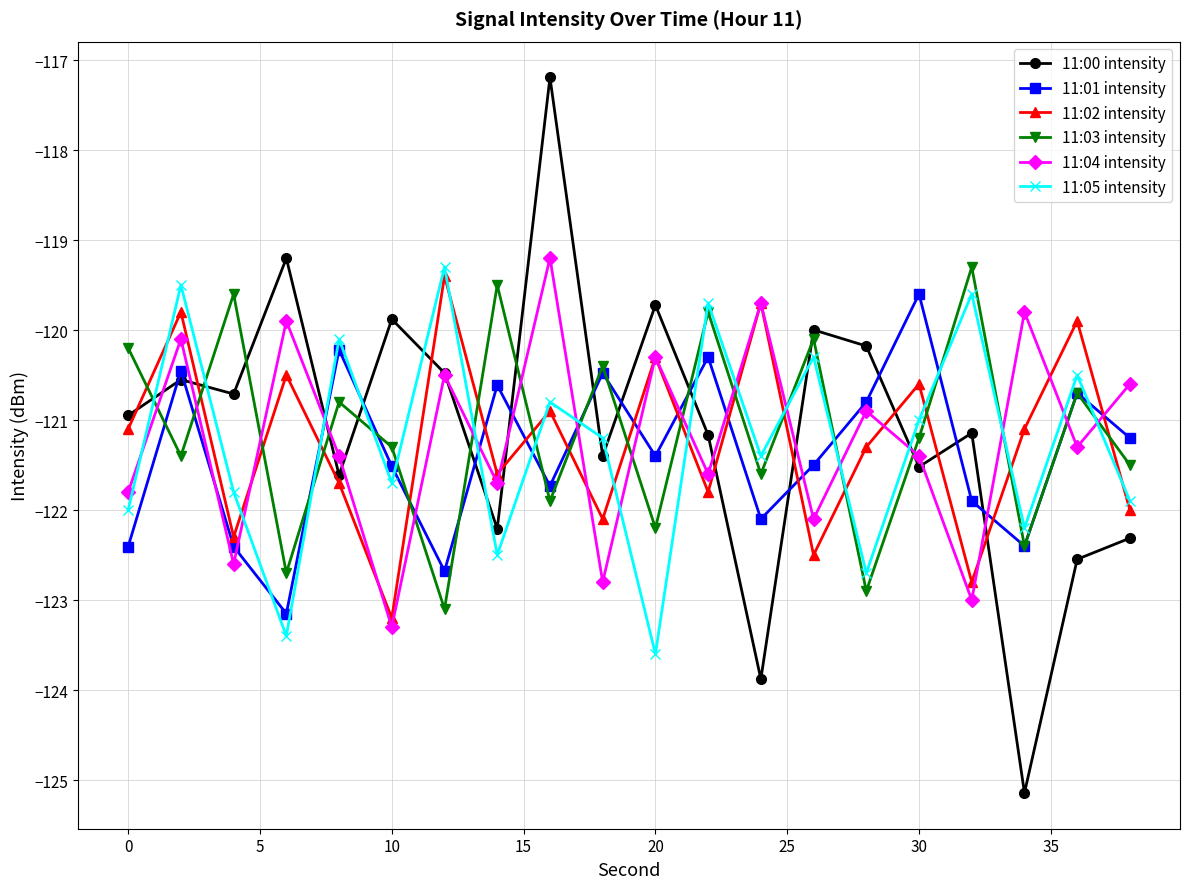

How many intersections are there between 11:04 intensity and 11:05 intensity?

14